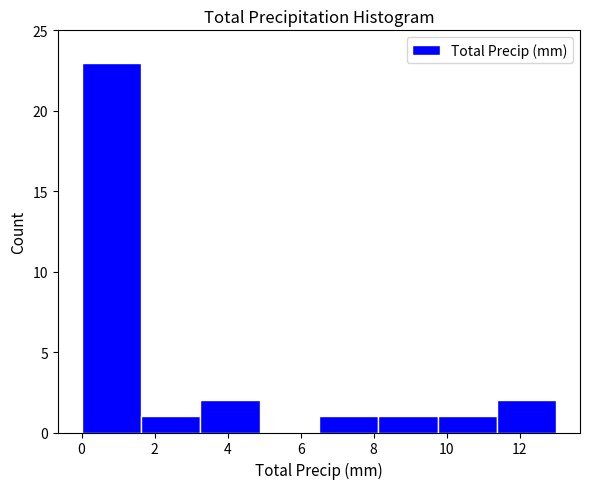

How tall is the bar that spans 6.6 to 8.2 on the x-axis? Neither the bar edges nor the heights are printed on the chart, so give them approximately, as read against the axes.

1